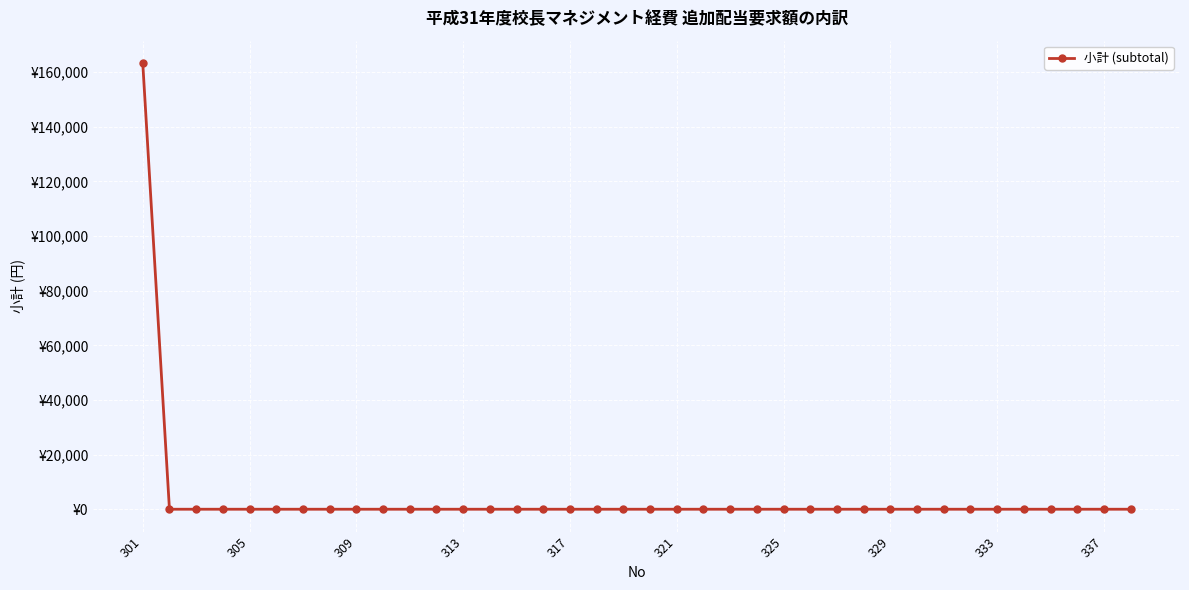

What is the average value?

4299